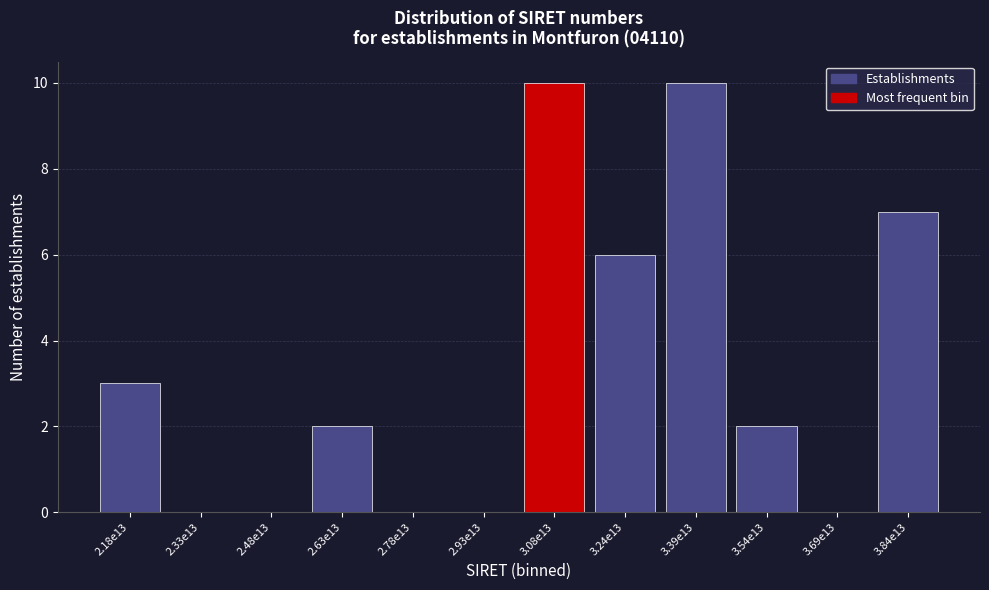

Reading left to right, list all the values displayed in this chart.

2.18e13=3	2.33e13=0	2.48e13=0	2.63e13=2	2.78e13=0	2.93e13=0	3.08e13=10	3.24e13=6	3.39e13=10	3.54e13=2	3.69e13=0	3.84e13=7